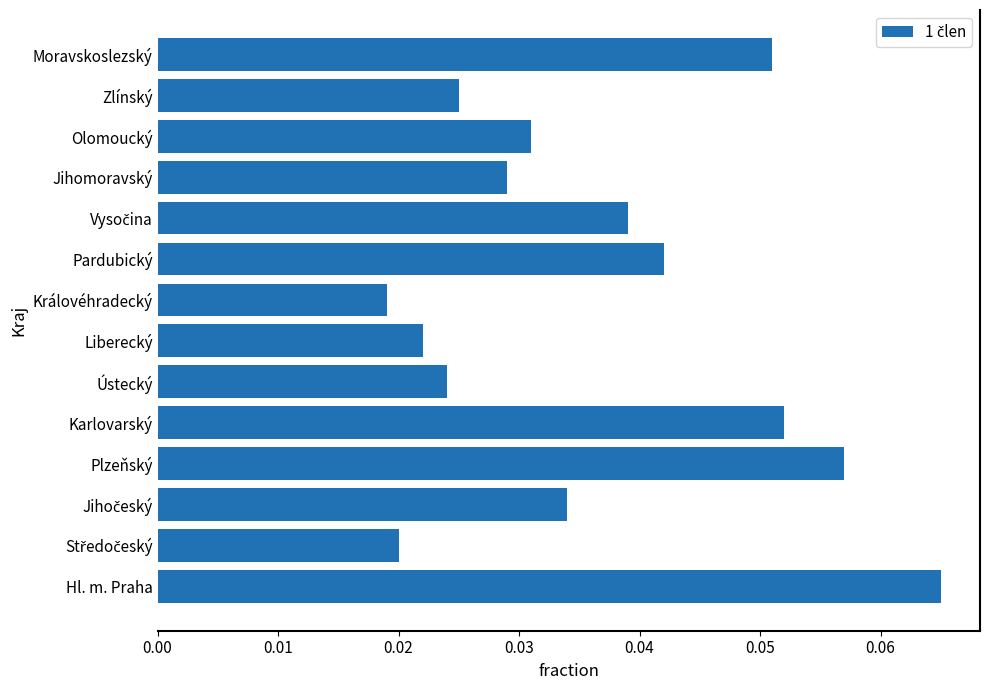

Between Moravskoslezský and Olomoucký, which is larger?

Moravskoslezský